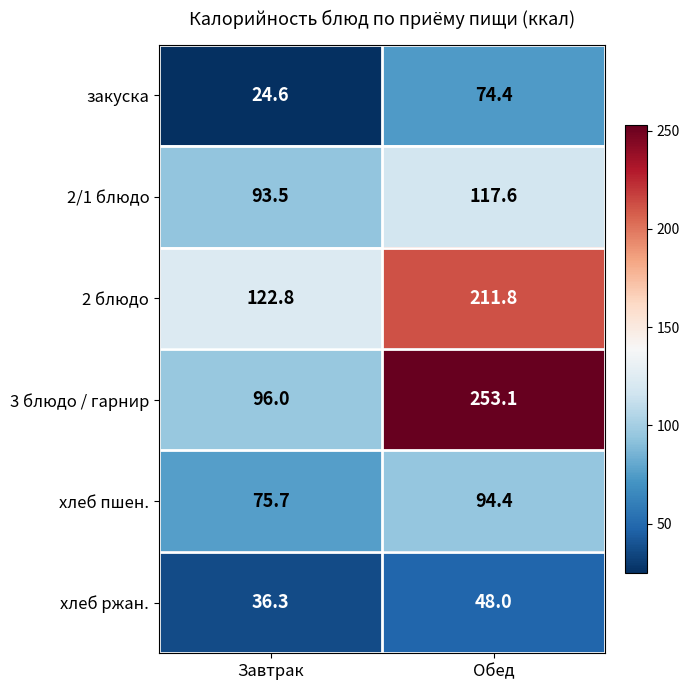

True or false: 2/1 блюдо has a value of 35.9 at Завтрак.

False